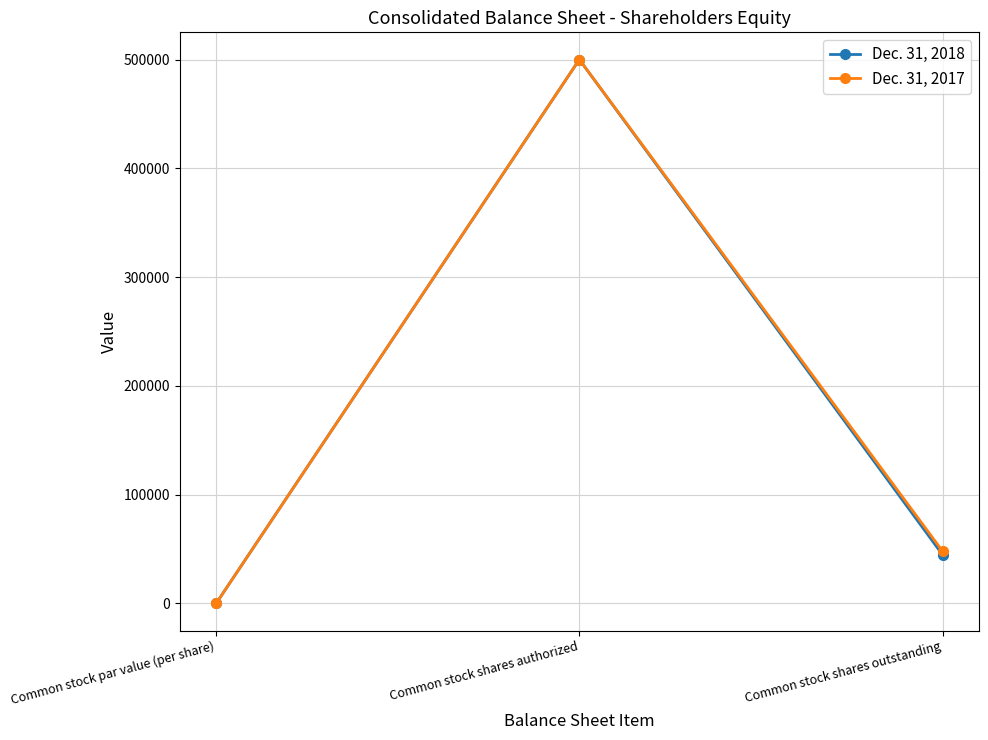

What are all the series names shown in the legend?

Dec. 31, 2018, Dec. 31, 2017